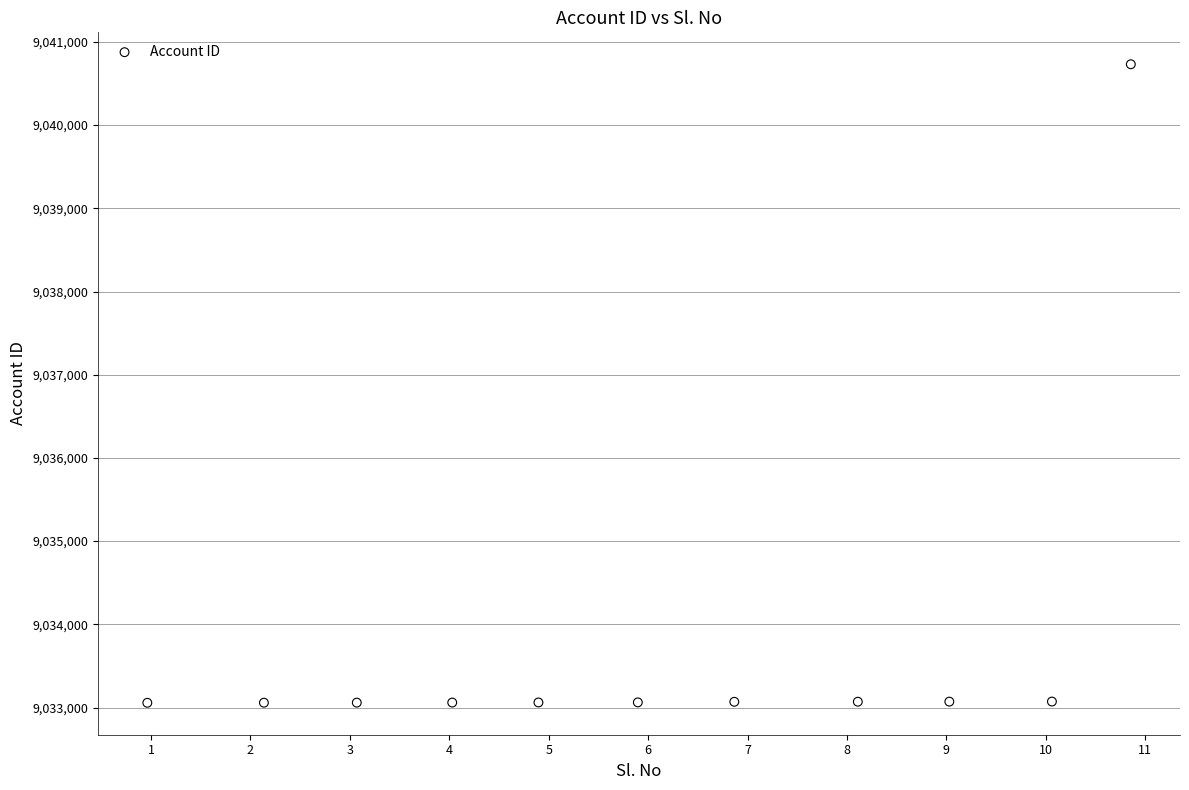

What is the average Y value?

9033761